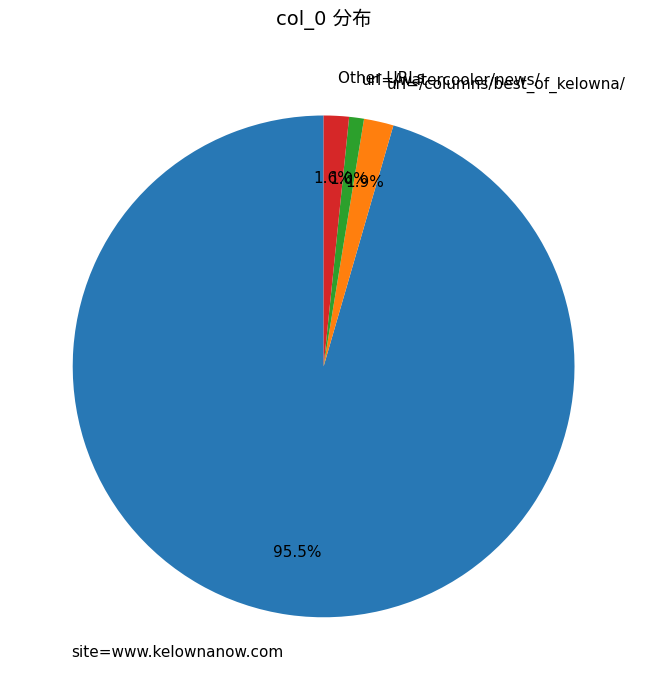

Which has a higher value, Other URLs or url=/watercooler/news/?

Other URLs